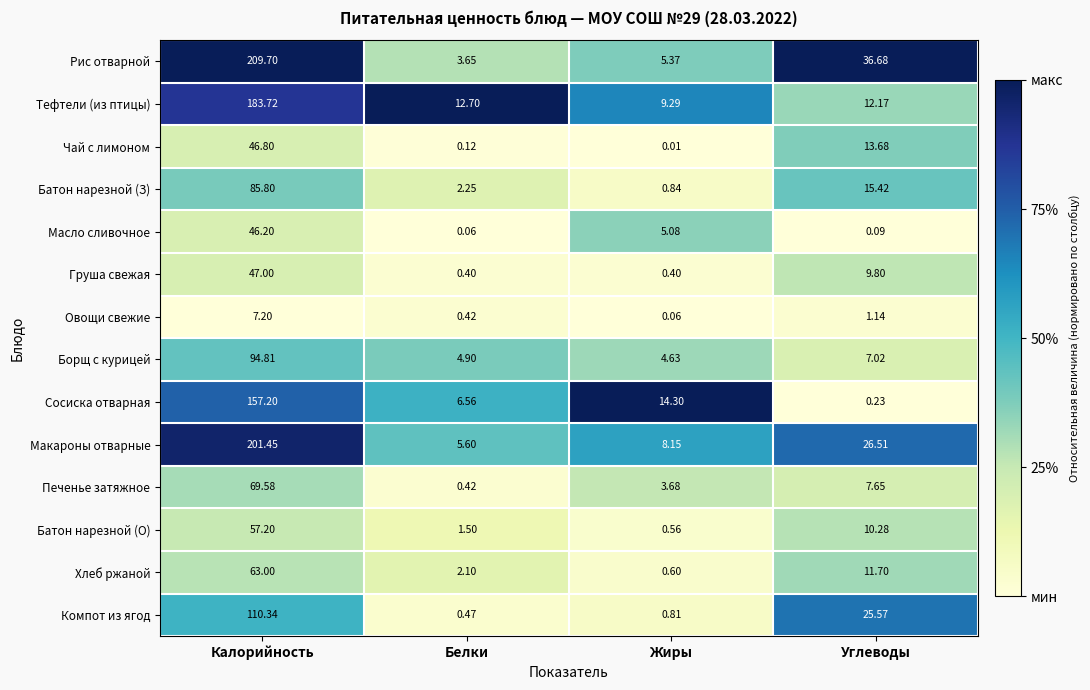

Where does the Масло сливочное series first go above 5?

Калорийность